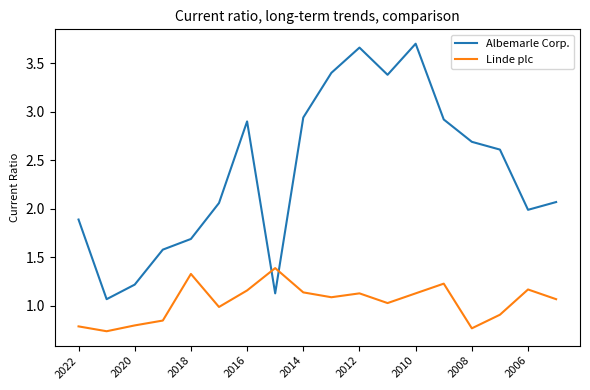

How many intersections are there between Linde plc and Albemarle Corp.?

2